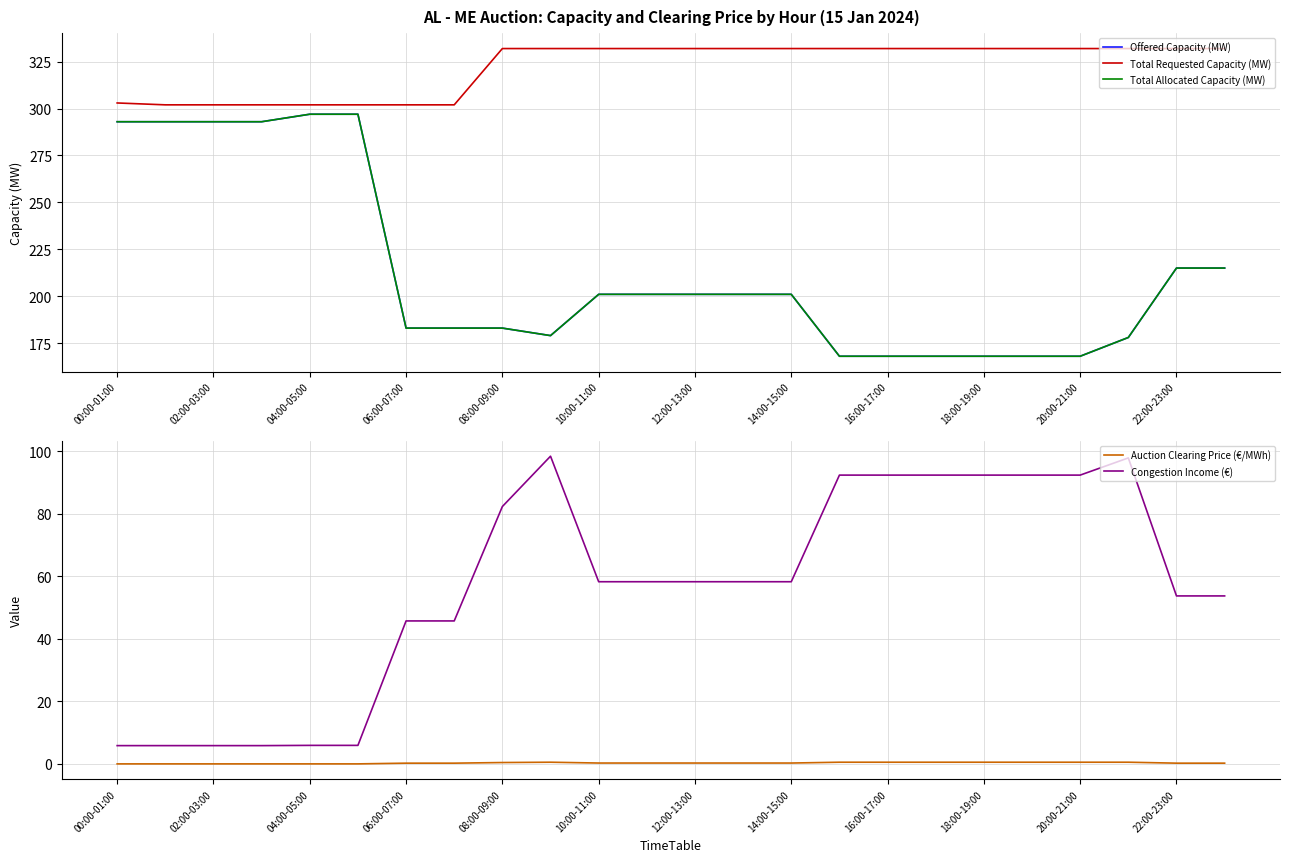

The value of Congestion Income (€) at 12:00-13:00 is 58.3. True or false?

True